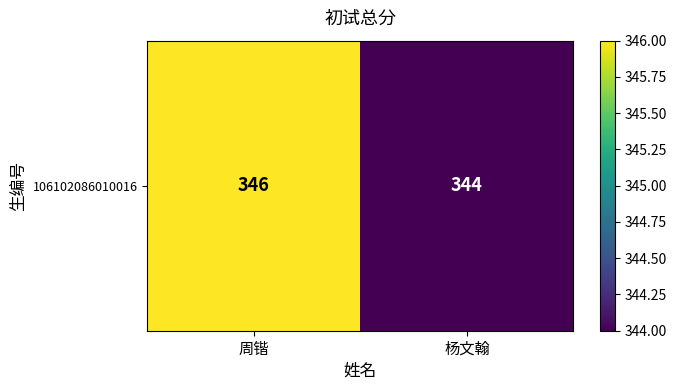

How many distinct data groups are displayed?

1